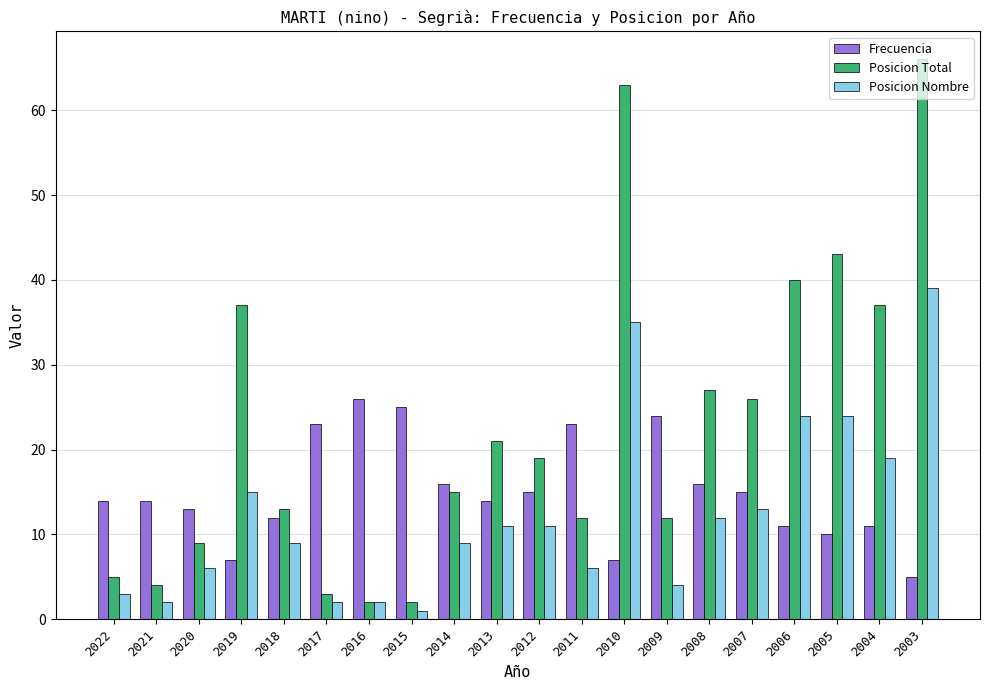

How many data points does each series have?

20